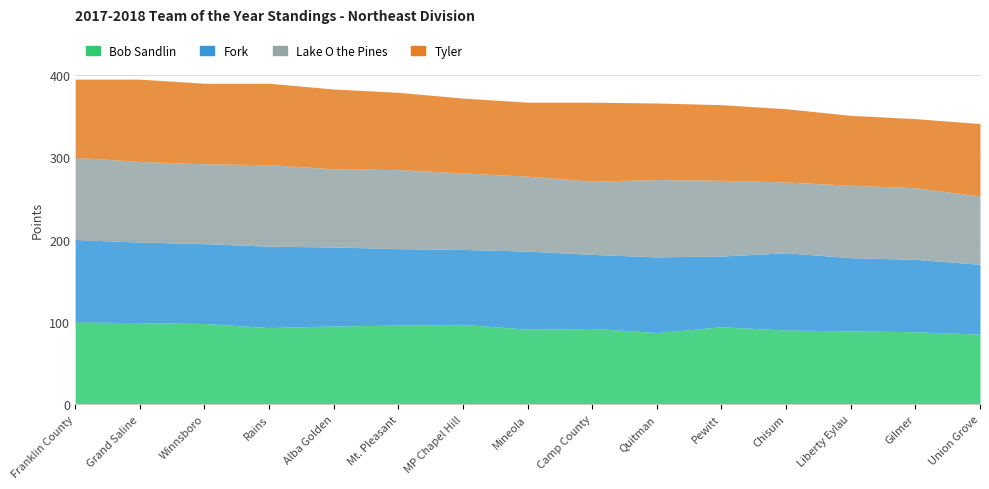

At how many categories does at least one series exceed 92?

12